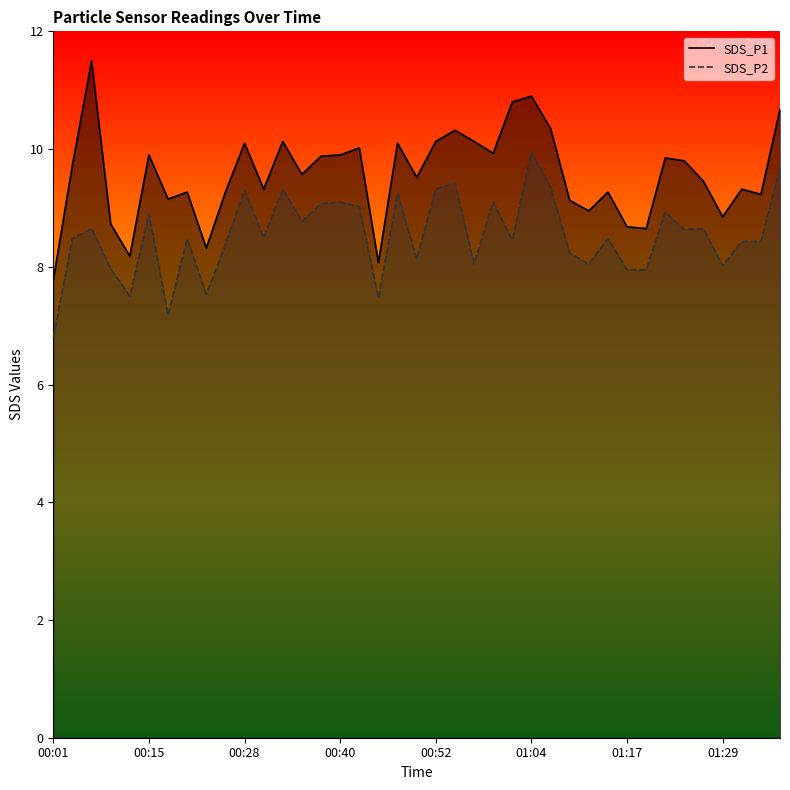

Count the number of data series in this chart.

2